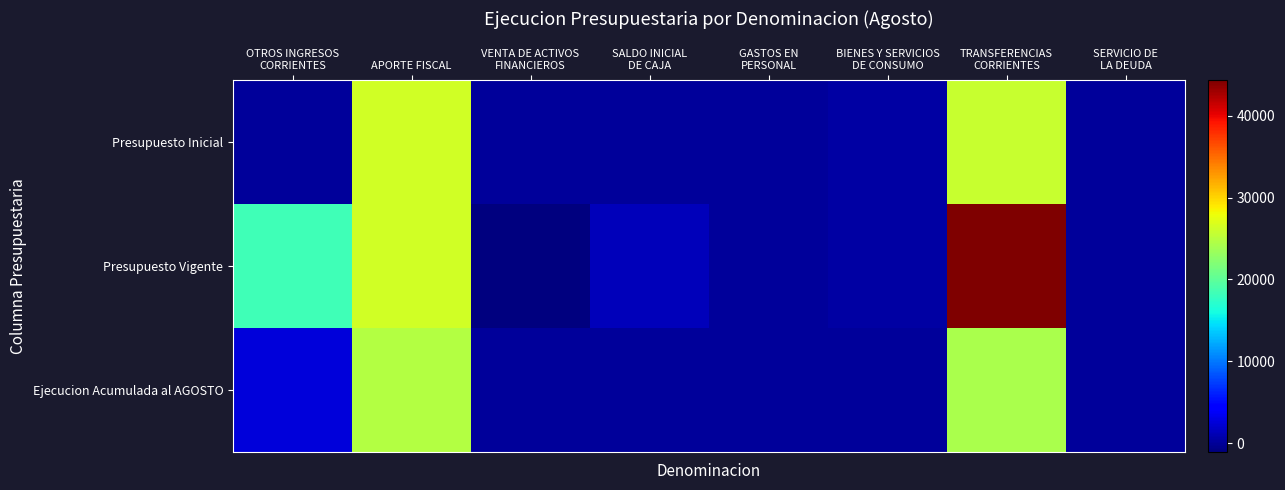

At how many categories does at least one series exceed 38250?

1